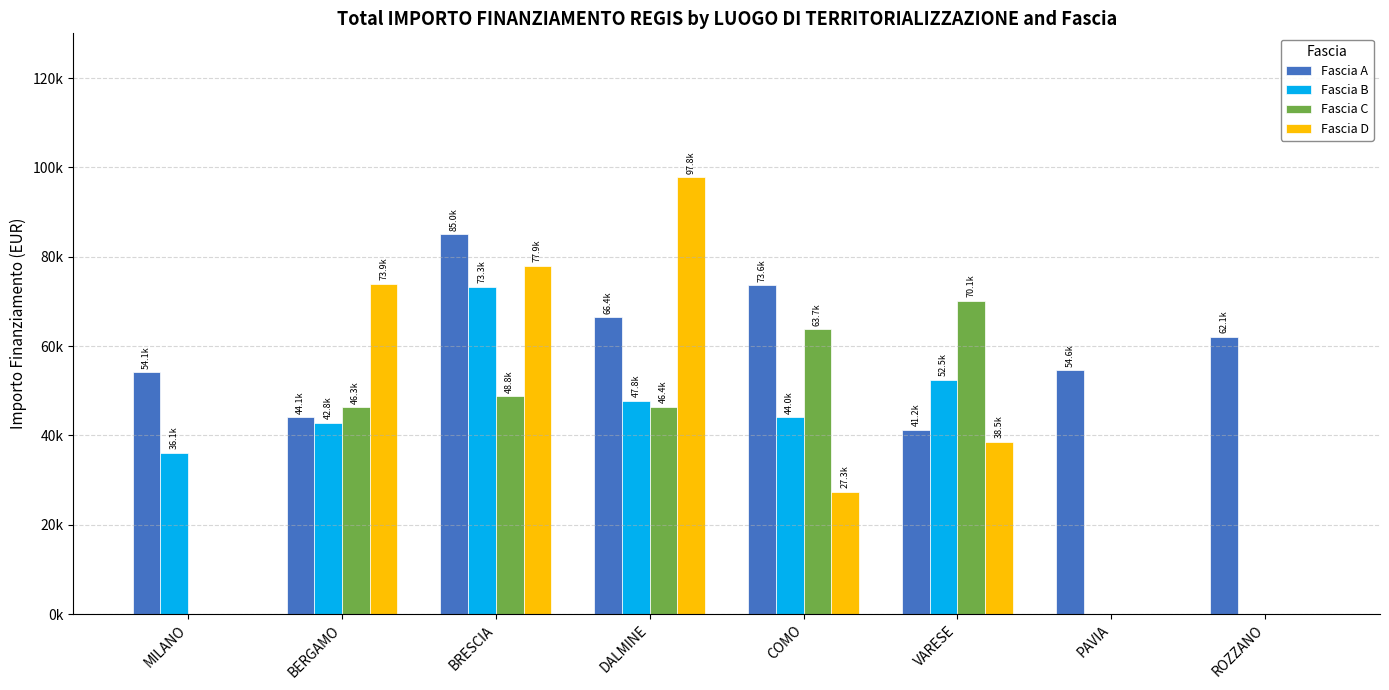

Rank the series at COMO from highest to lowest value.

Fascia A, Fascia C, Fascia B, Fascia D